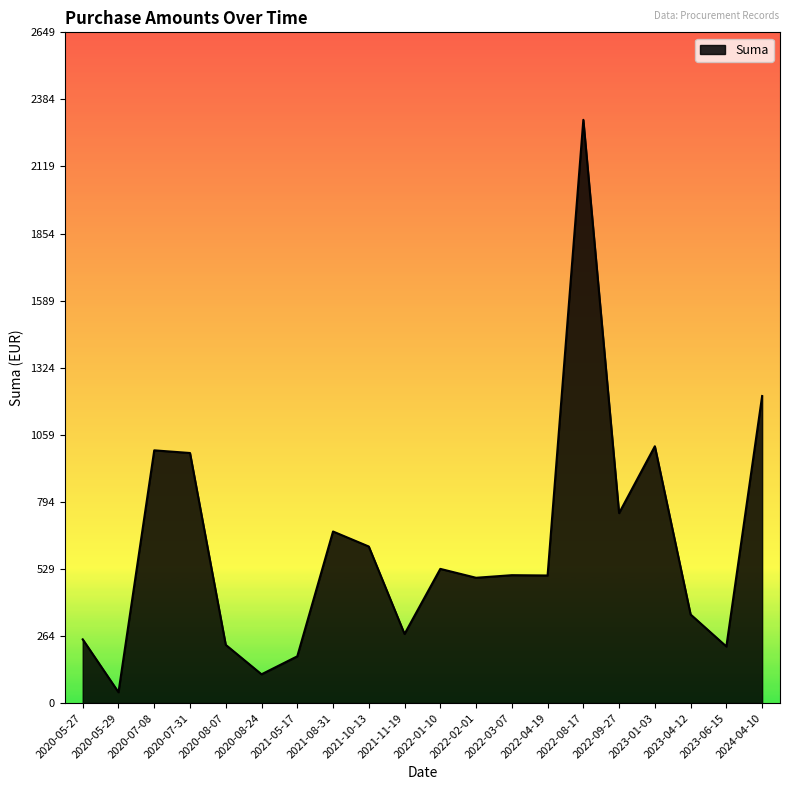

Does the chart have visible grid lines?

No